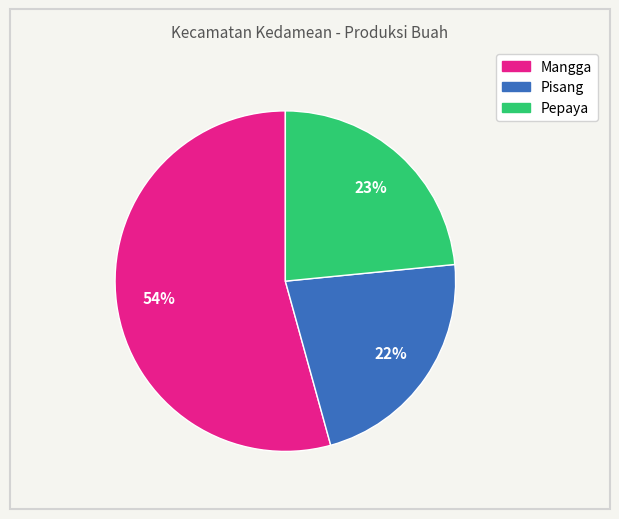

Is there a majority slice in this chart?

Yes